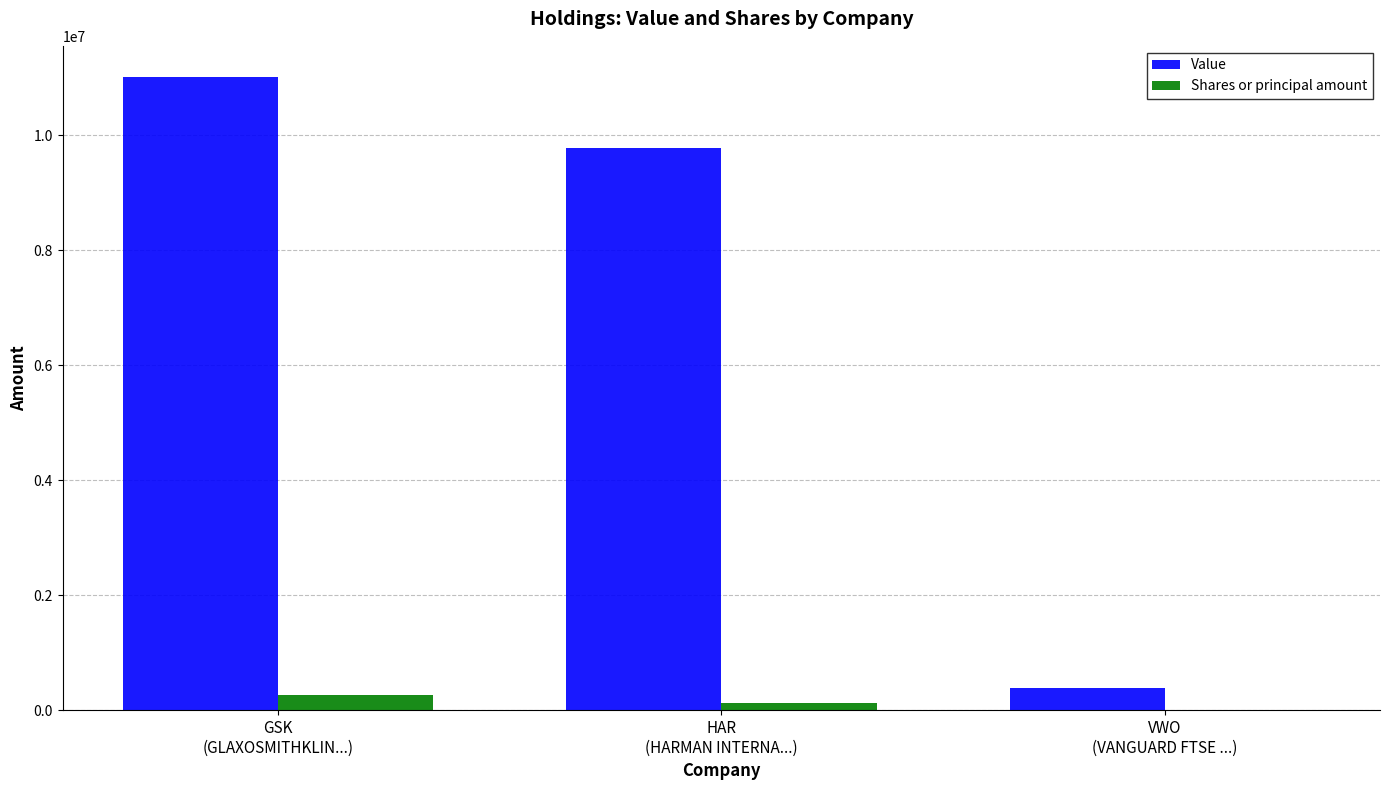

At which category is the sum across all series the highest?

GSK
(GLAXOSMITHKLIN...)